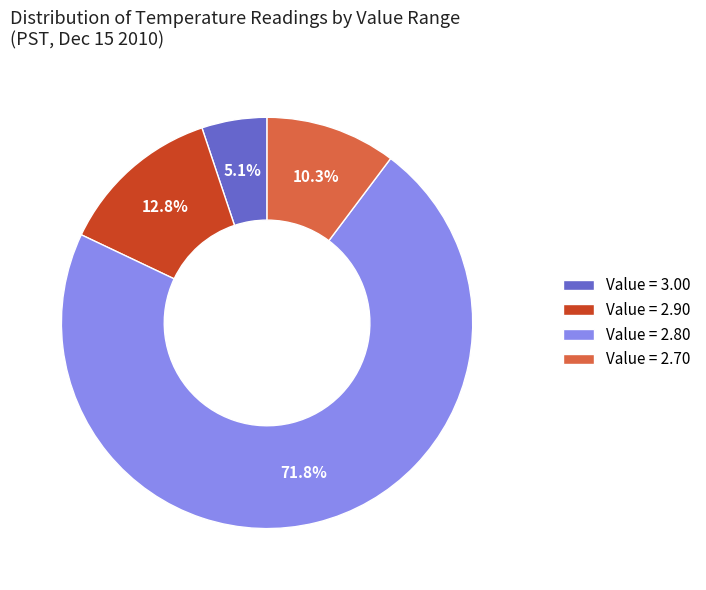

Between Value = 2.90 and Value = 2.70, which is larger?

Value = 2.90